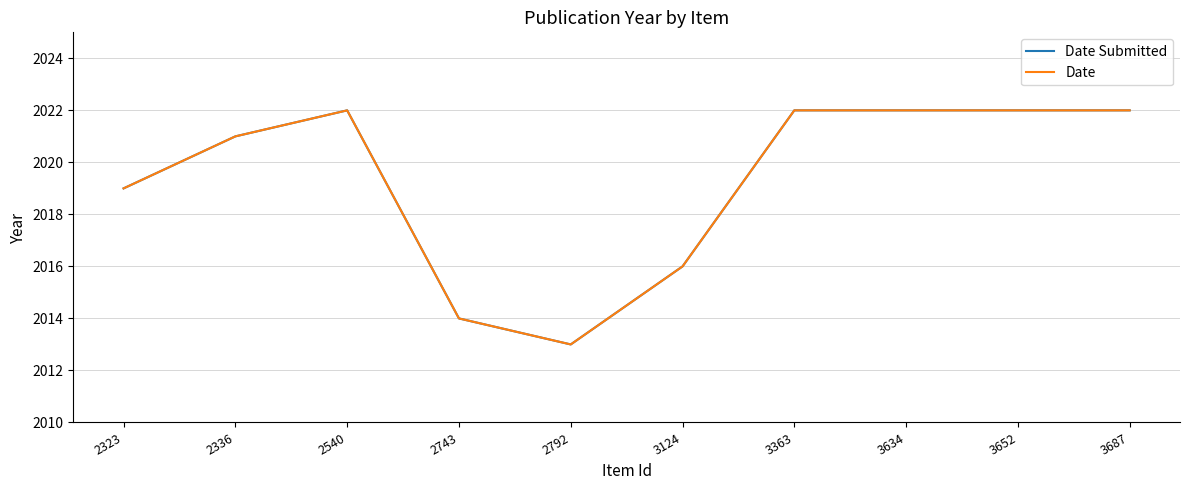

What is the value of the Date point at the 5th from the left?

2013